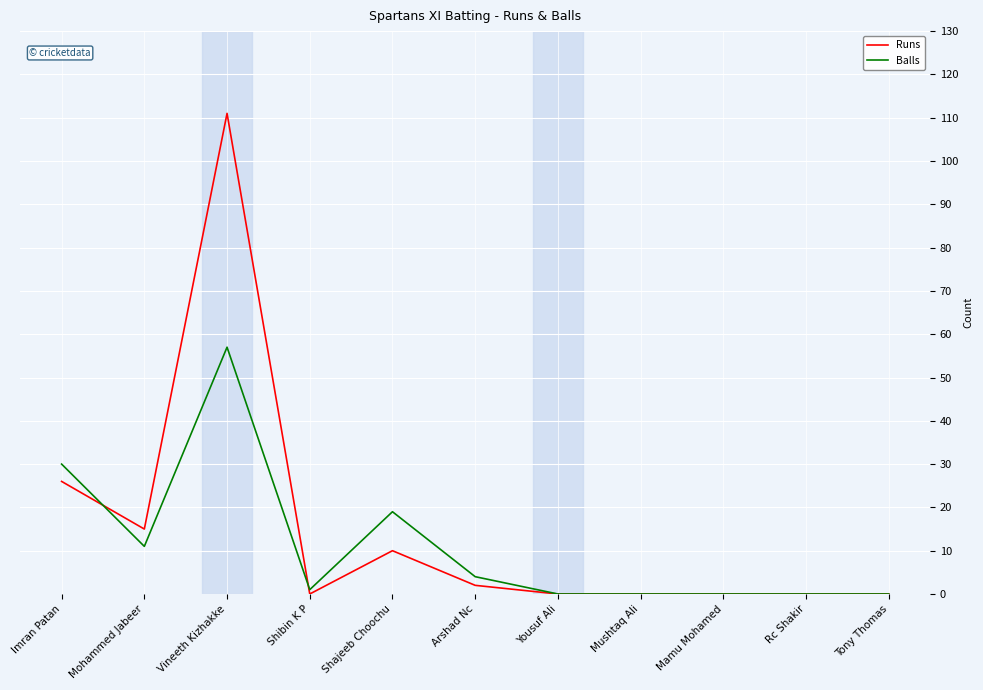

List the series in order of their peak value, lowest first.

Balls, Runs